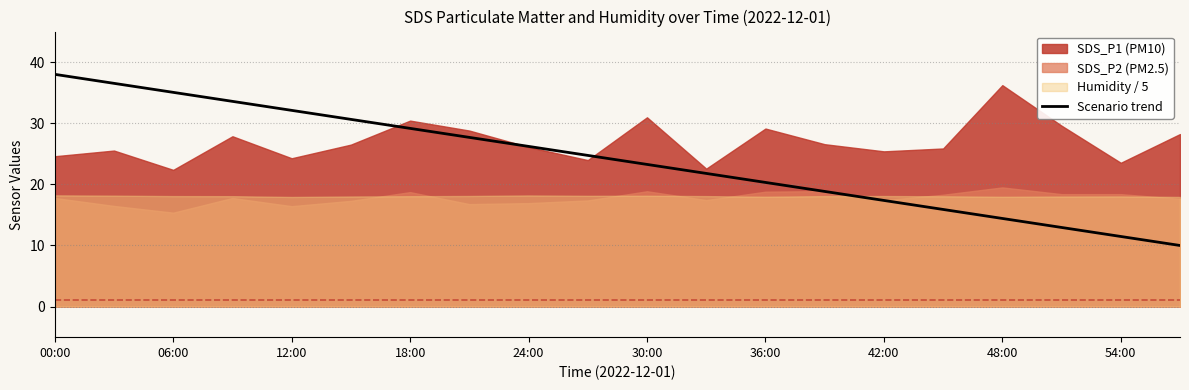

At which label does the data first exceed 24?

00:00